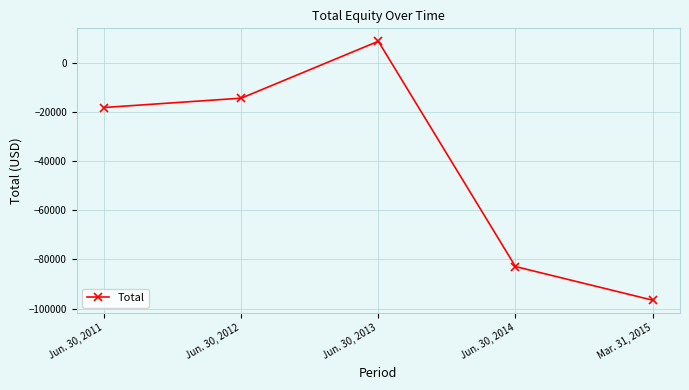

Reading left to right, extract all data points from this chart.

-18273	-14474	8647	-82915	-96568